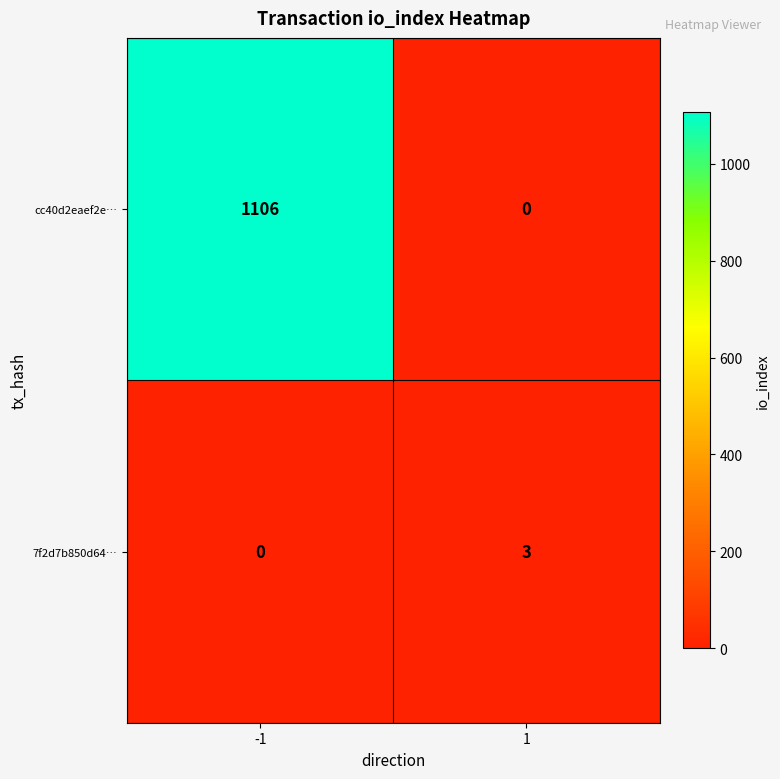

Rank the series by their average value, from highest to lowest.

cc40d2eaef2e…, 7f2d7b850d64…